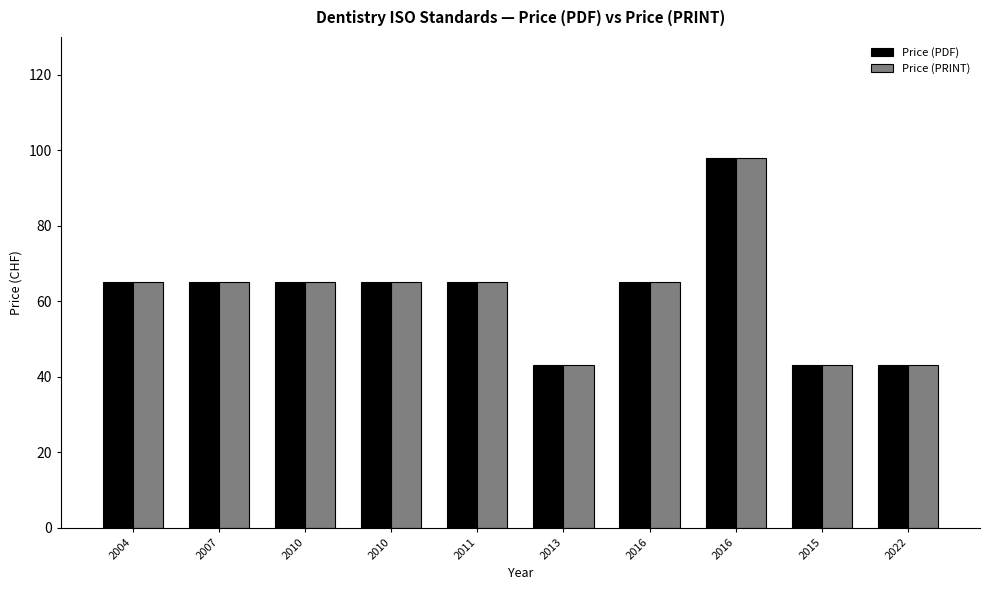

What is the label of the 10th bar from the right?

2004